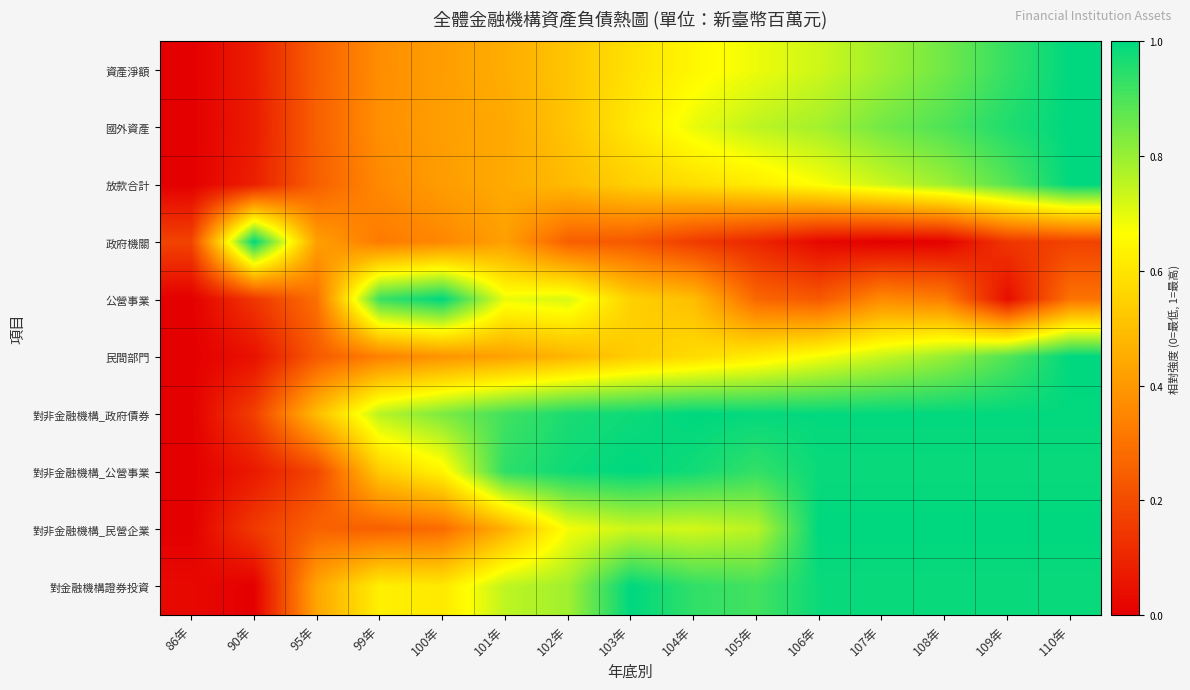

Reading right to left, extract all data points from this chart.

資產淨額: 110年=1.0	109年=0.9	108年=0.9	107年=0.8	106年=0.7	105年=0.7	104年=0.6	103年=0.6	102年=0.5	101年=0.5	100年=0.4	99年=0.4	95年=0.3	90年=0.1	86年=0.0
國外資產: 110年=1.0	109年=1.0	108年=0.9	107年=0.8	106年=0.8	105年=0.8	104年=0.7	103年=0.6	102年=0.5	101年=0.4	100年=0.4	99年=0.4	95年=0.3	90年=0.1	86年=0.0
放款合計: 110年=1.0	109年=0.9	108年=0.8	107年=0.7	106年=0.7	105年=0.6	104年=0.6	103年=0.5	102年=0.5	101年=0.4	100年=0.4	99年=0.4	95年=0.3	90年=0.1	86年=0.0
政府機關: 110年=0.2	109年=0.1	108年=0.0	107年=0.0	106年=0.0	105年=0.1	104年=0.2	103年=0.2	102年=0.2	101年=0.4	100年=0.4	99年=0.3	95年=0.4	90年=1.0	86年=0.2
公營事業: 110年=0.3	109年=0.0	108年=0.3	107年=0.4	106年=0.2	105年=0.3	104年=0.5	103年=0.5	102年=0.7	101年=0.7	100年=1.0	99年=0.9	95年=0.3	90年=0.1	86年=0.0
民間部門: 110年=1.0	109年=0.9	108年=0.8	107年=0.7	106年=0.7	105年=0.6	104年=0.6	103年=0.5	102年=0.5	101年=0.4	100年=0.4	99年=0.3	95年=0.2	90年=0.0	86年=0.0
對非金融機構_政府債券: 110年=1.0	109年=1.0	108年=1.0	107年=1.0	106年=1.0	105年=1.0	104年=1.0	103年=1.0	102年=1.0	101年=0.9	100年=0.8	99年=0.8	95年=0.5	90年=0.2	86年=0.0
對非金融機構_公營事業: 110年=1.0	109年=1.0	108年=1.0	107年=1.0	106年=1.0	105年=0.9	104年=1.0	103年=1.0	102年=1.0	101年=0.9	100年=0.6	99年=0.5	95年=0.2	90年=0.1	86年=0.0
對非金融機構_民營企業: 110年=1.0	109年=1.0	108年=1.0	107年=1.0	106年=1.0	105年=0.8	104年=0.7	103年=0.7	102年=0.7	101年=0.5	100年=0.3	99年=0.3	95年=0.3	90年=0.2	86年=0.0
對金融機構證券投資: 110年=1.0	109年=1.0	108年=1.0	107年=1.0	106年=1.0	105年=0.9	104年=0.9	103年=1.0	102年=0.8	101年=0.8	100年=0.6	99年=0.6	95年=0.4	90年=0.0	86年=0.0